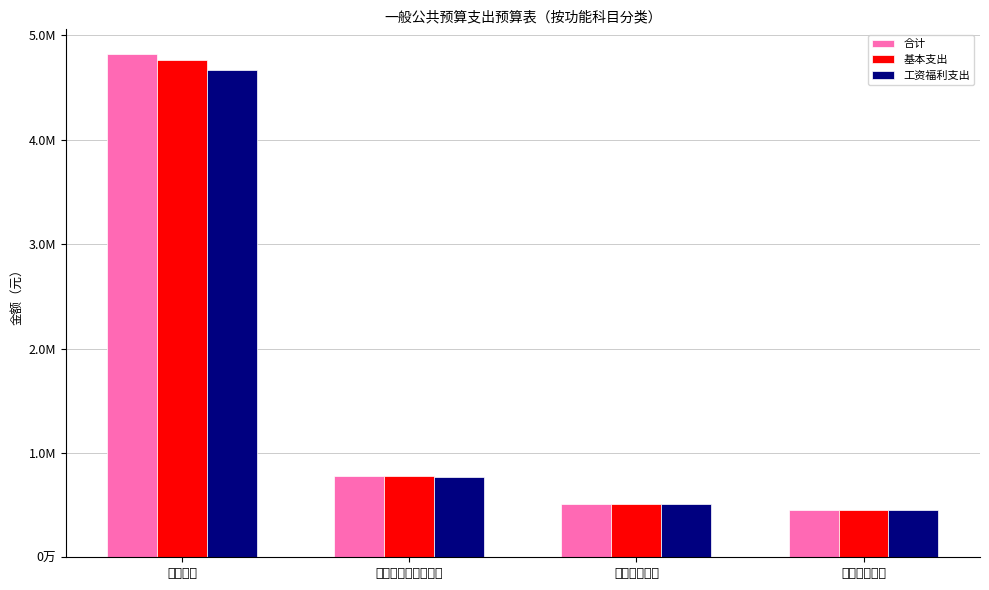

Between 社会保障和就业支出 and 卫生健康支出, which is larger?

社会保障和就业支出